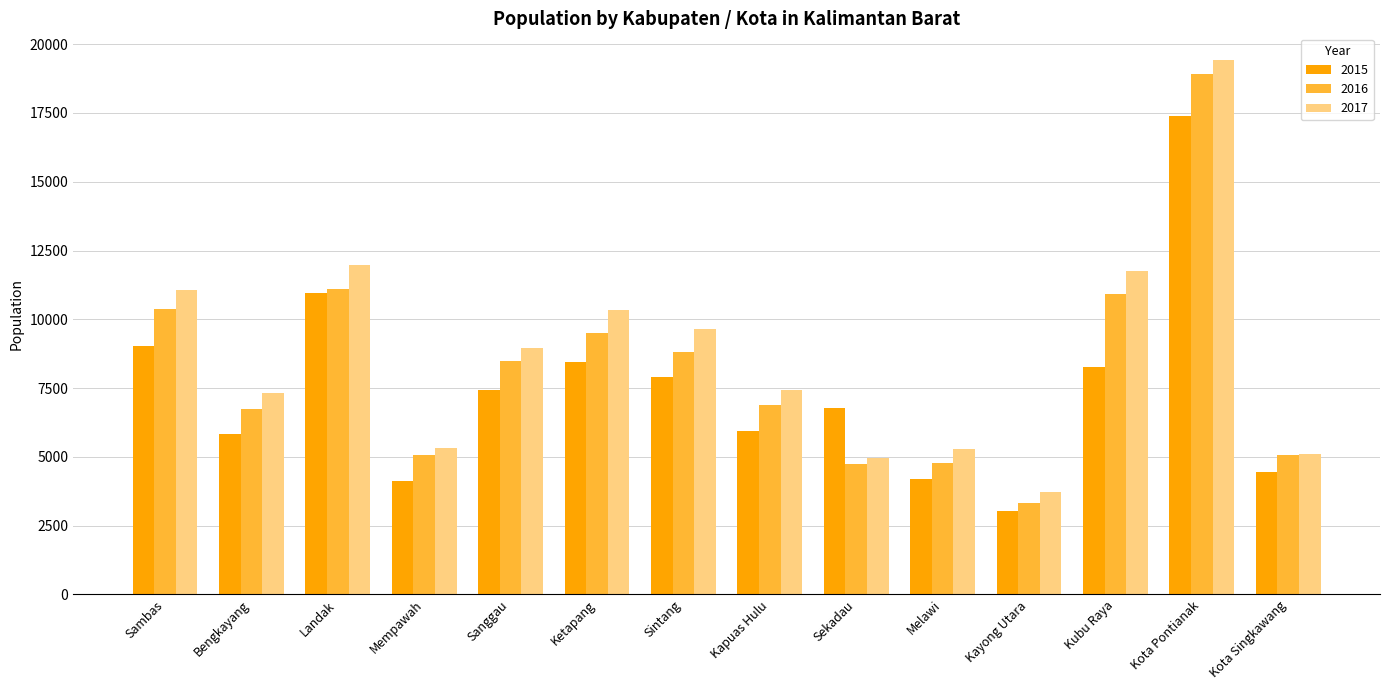

Between Landak and Melawi, which series saw the biggest shift?

2015